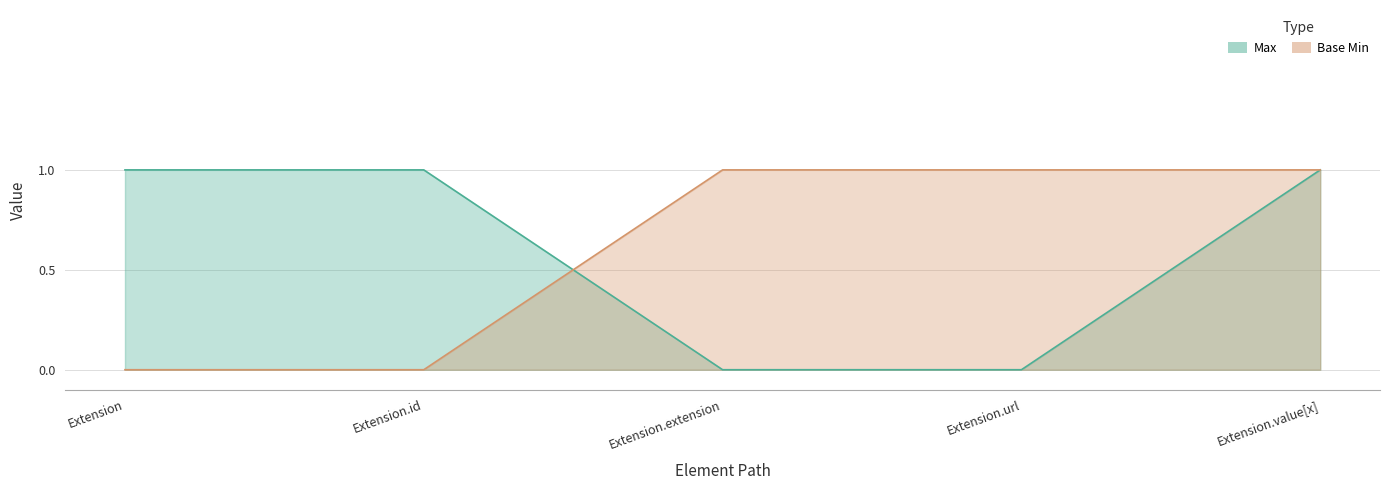

True or false: Max and Base Min cross at least once.

True